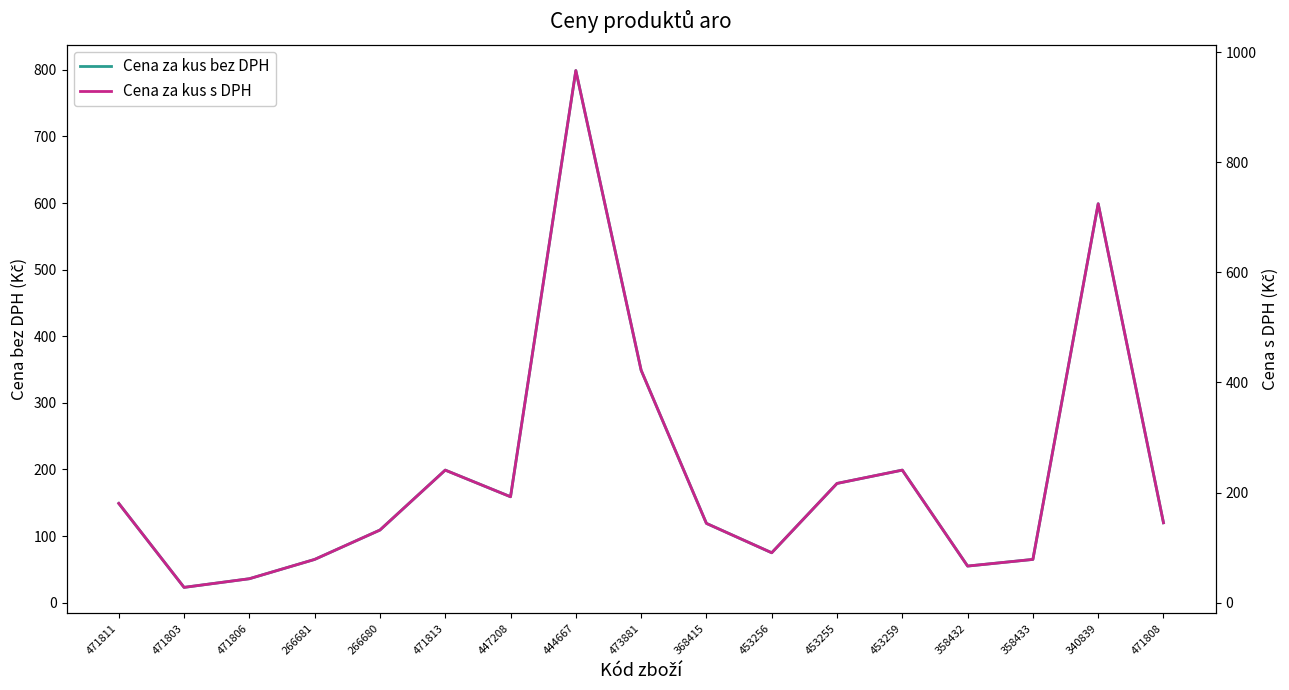

What is the minimum value shown in the chart?

22.9